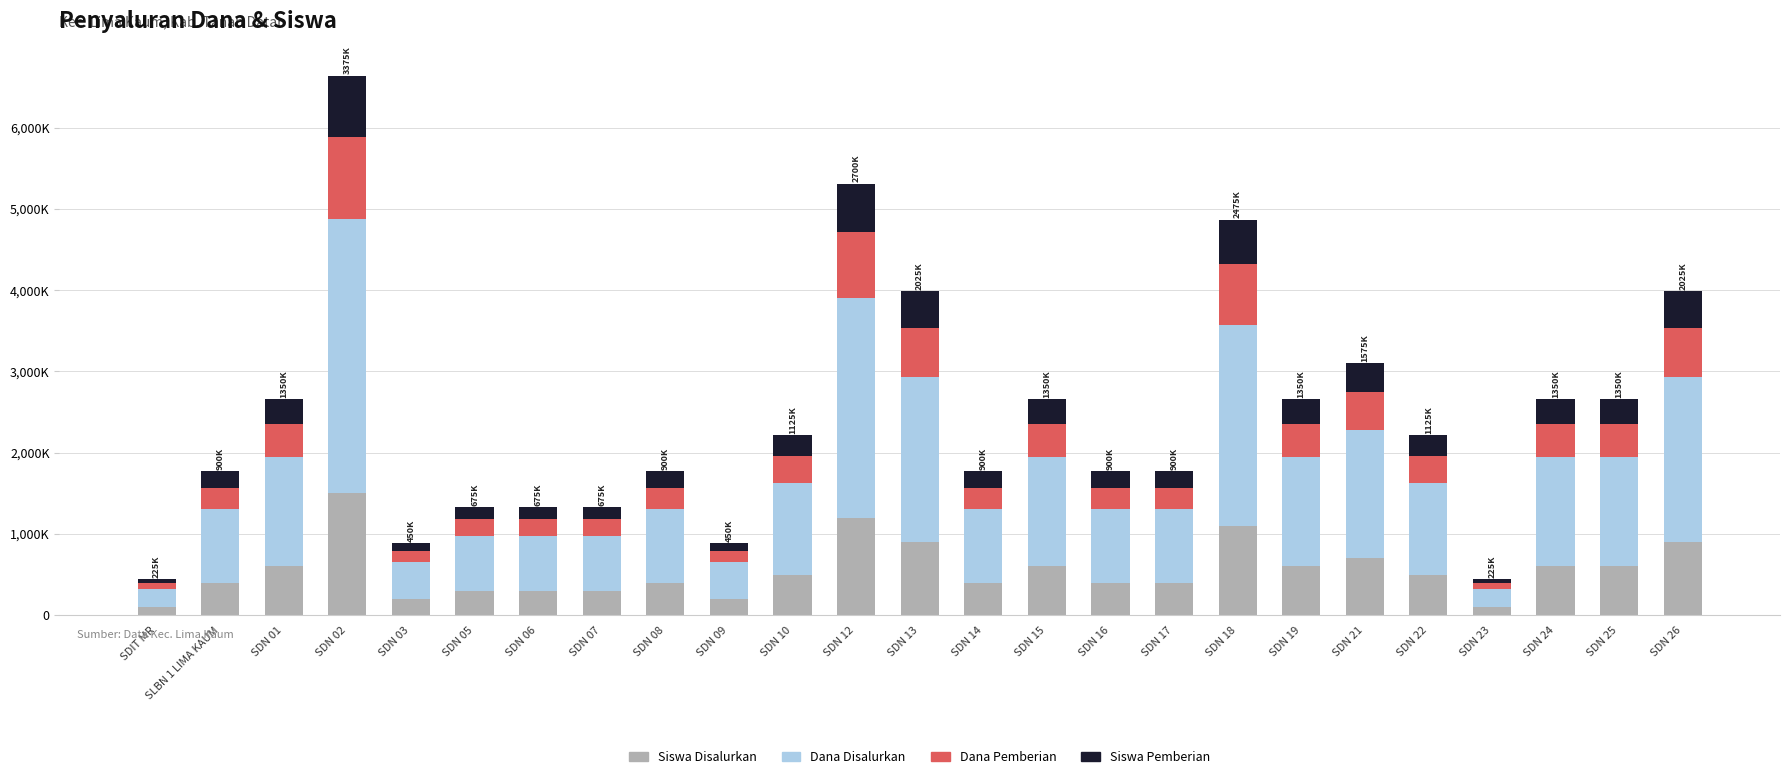

What is the average value of the Dana Pemberian series?

372600